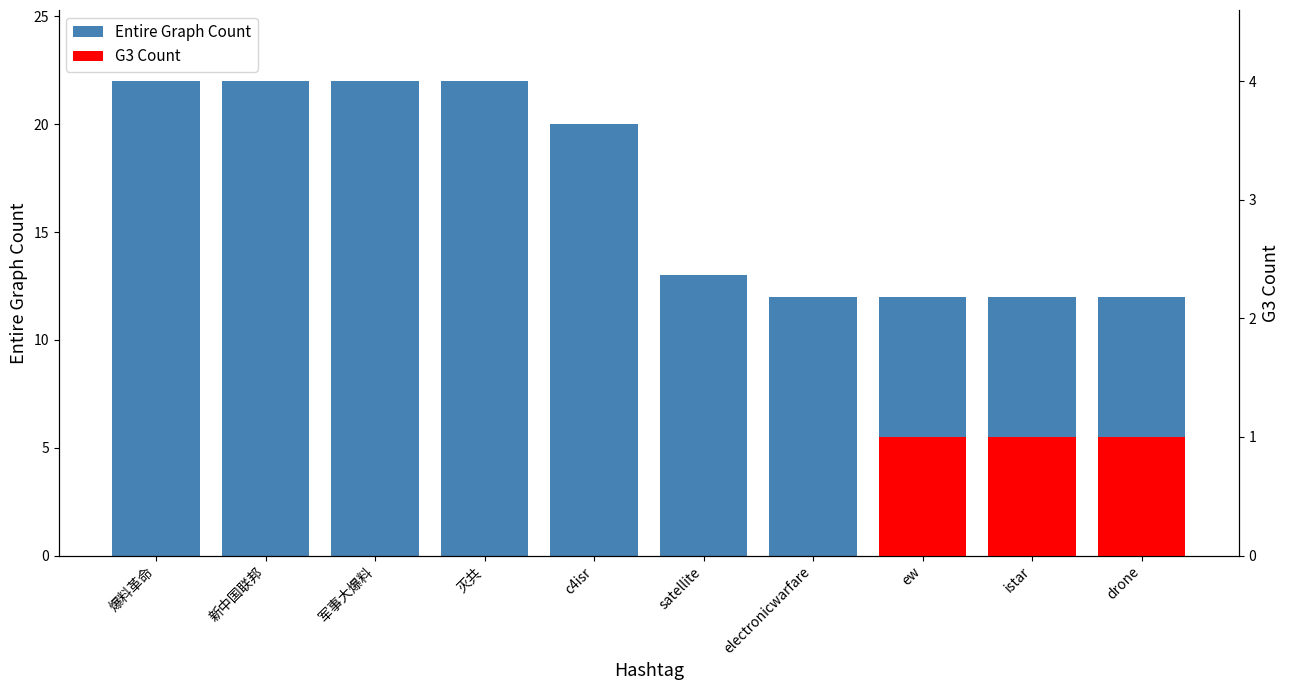

What is the maximum value shown in the chart?

22